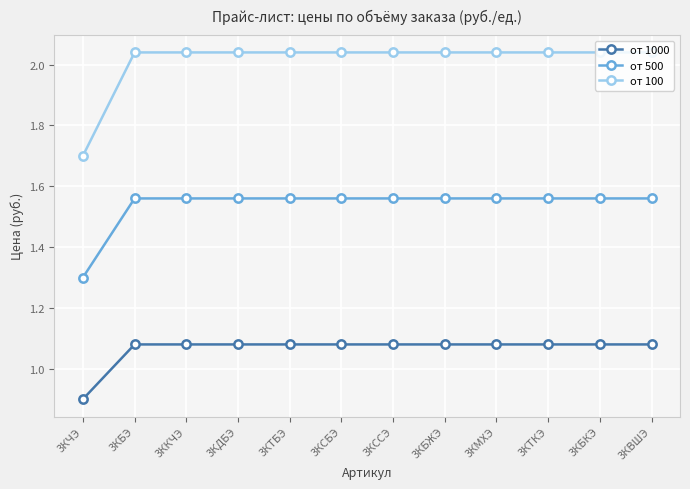

Rank the series by their maximum value, from lowest to highest.

от 1000, от 500, от 100